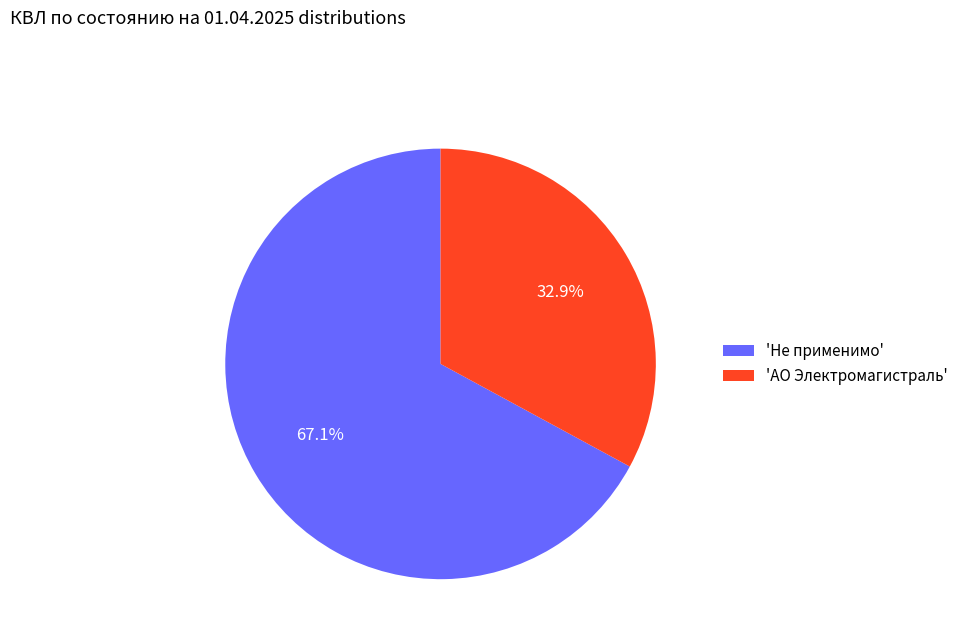

How many slices are in this pie chart?

2